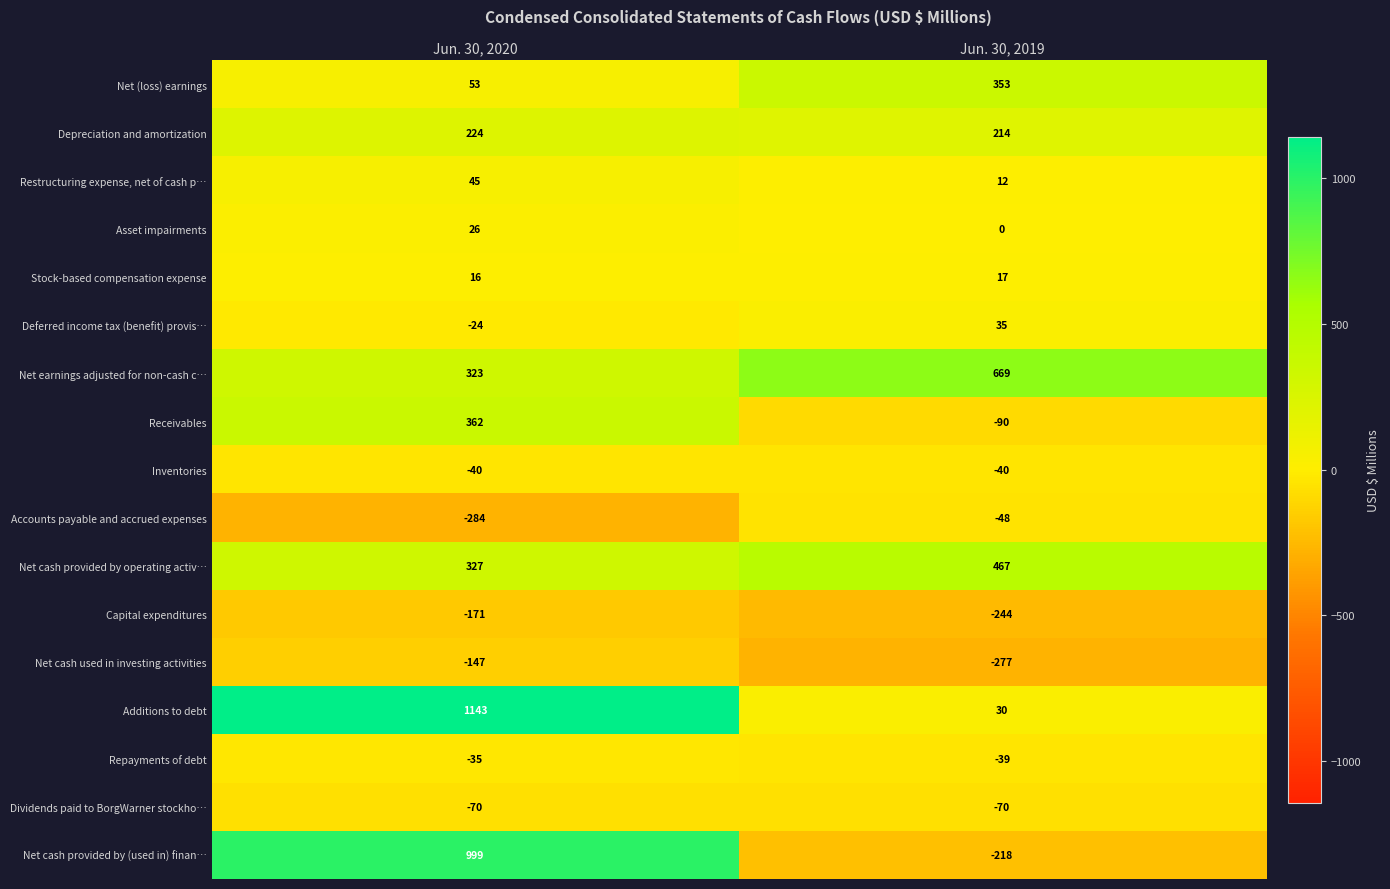

Which series has the largest total across all categories?

Additions to debt